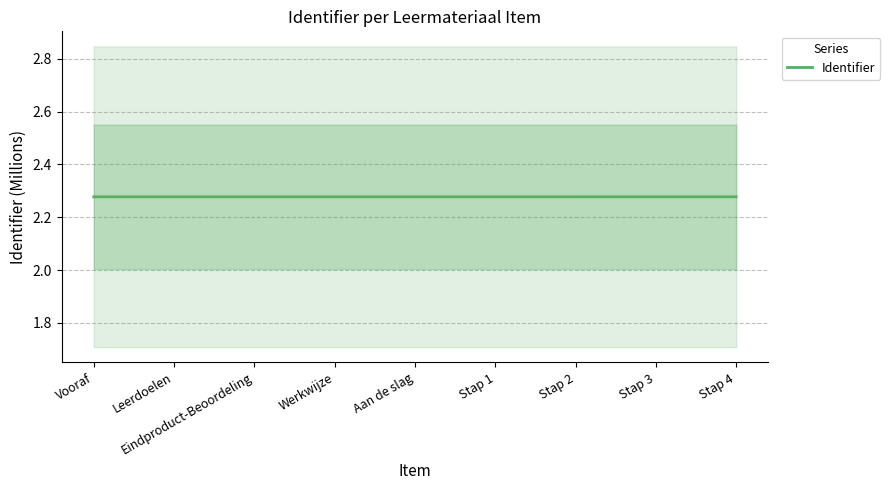

What is the label of the 7th point from the right?

Eindproduct-Beoordeling